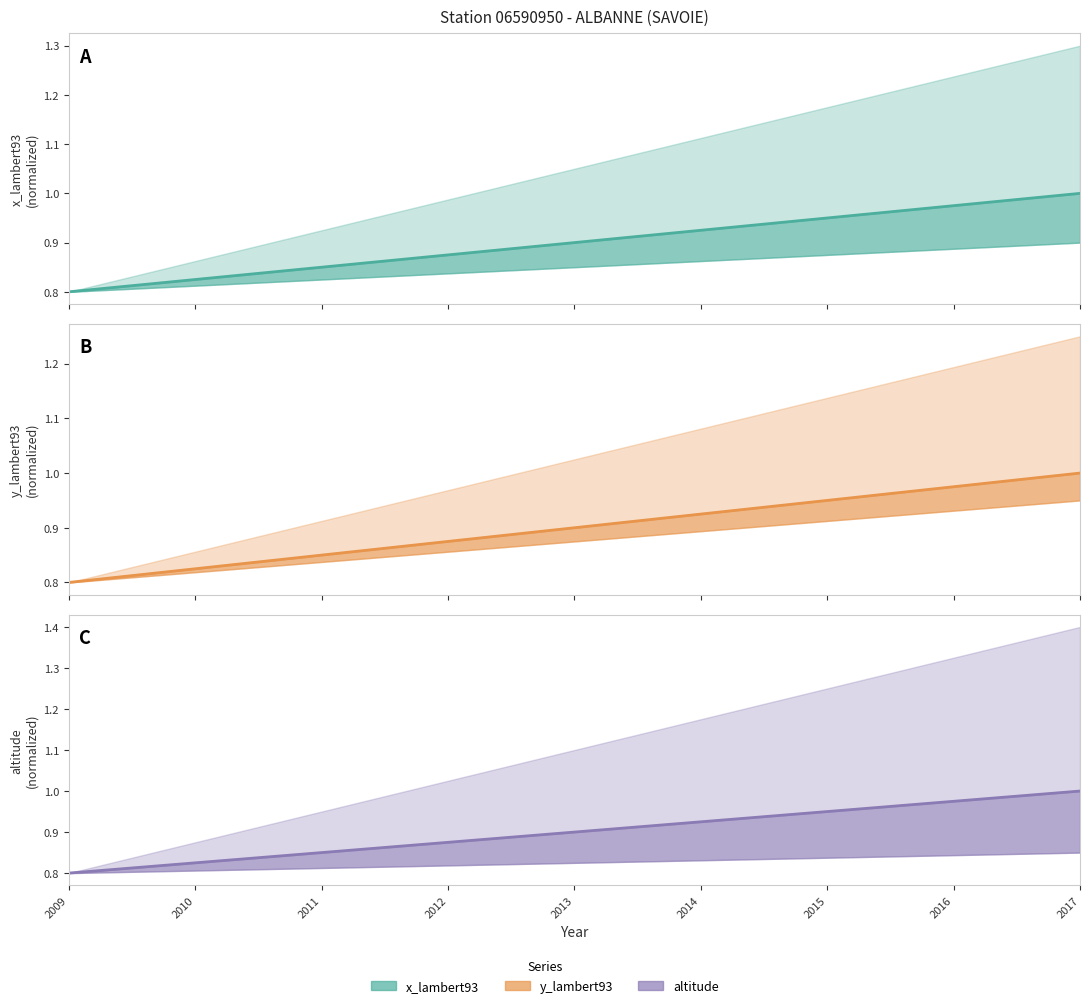

At how many categories does at least one series exceed 0?

9